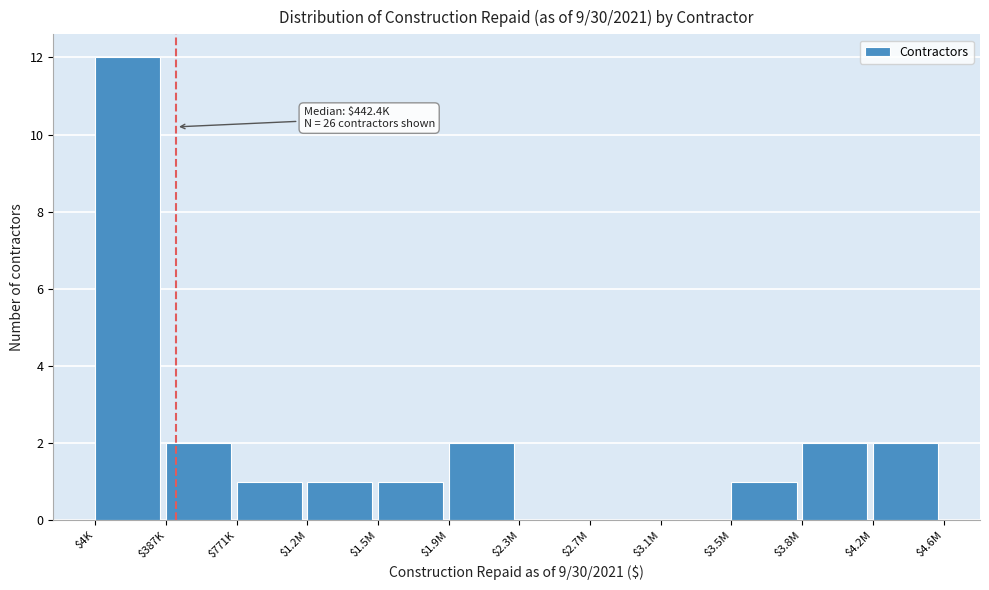

What is the sum of all values?

24